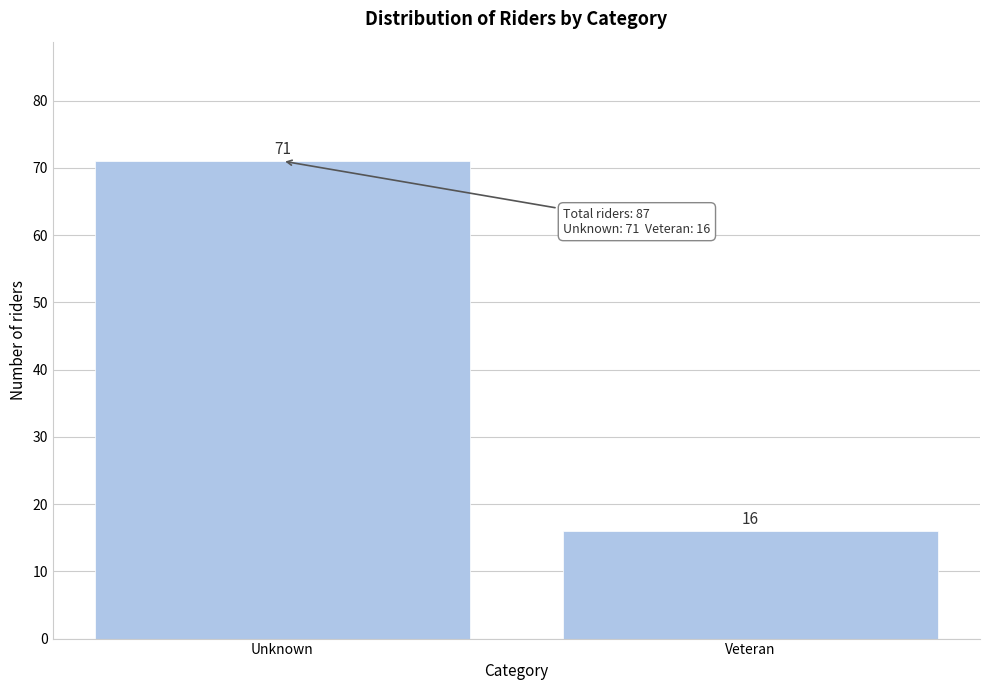

Reading left to right, list all the values displayed in this chart.

Unknown=71	Veteran=16